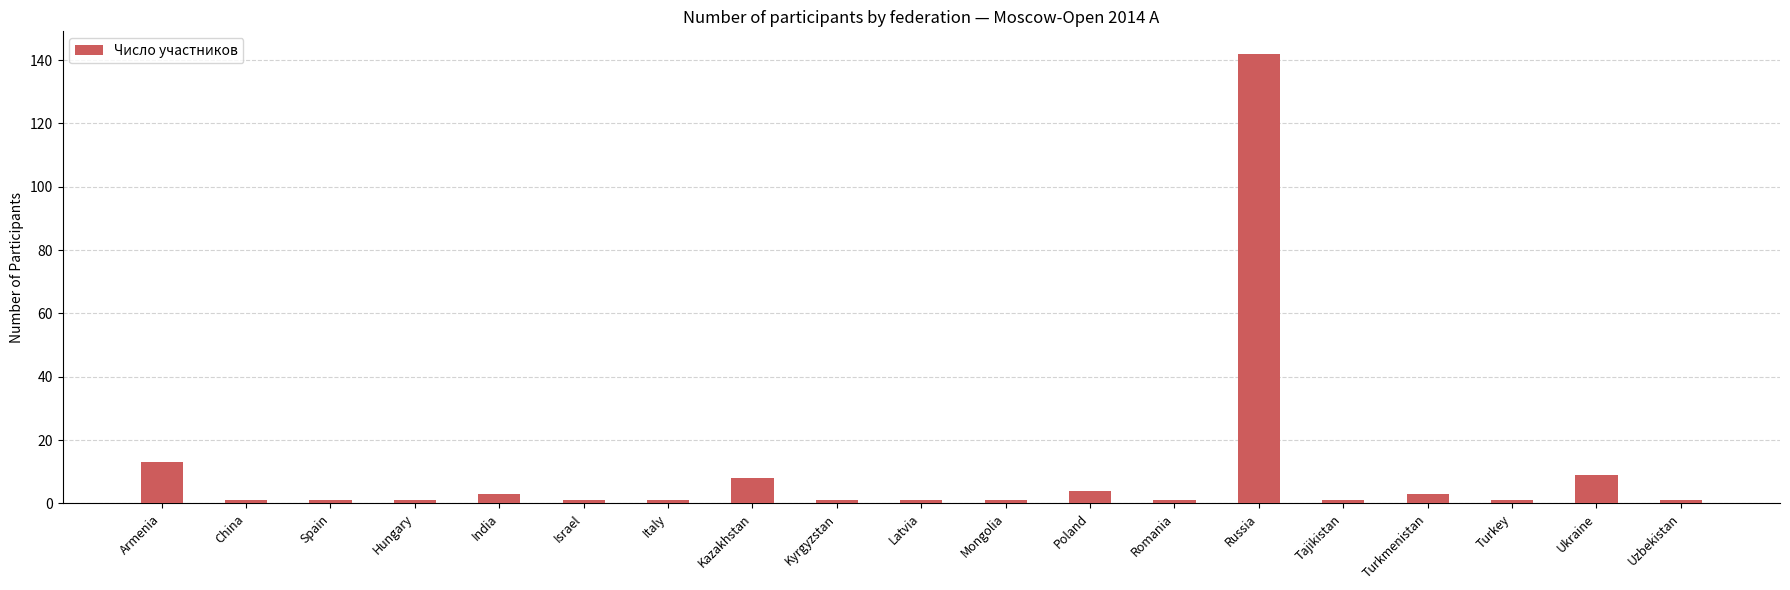

What is the ratio of the value at Poland to the value at Armenia?

0.3